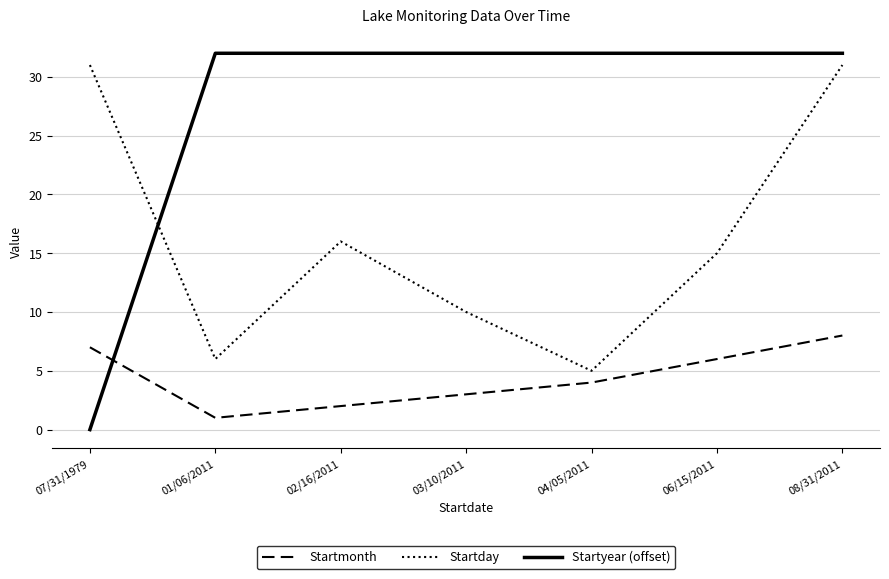

Reading right to left, transcribe all the data shown in this chart.

Startmonth: 8	6	4	3	2	1	7
Startday: 31	15	5	10	16	6	31
Startyear (offset): 32	32	32	32	32	32	0